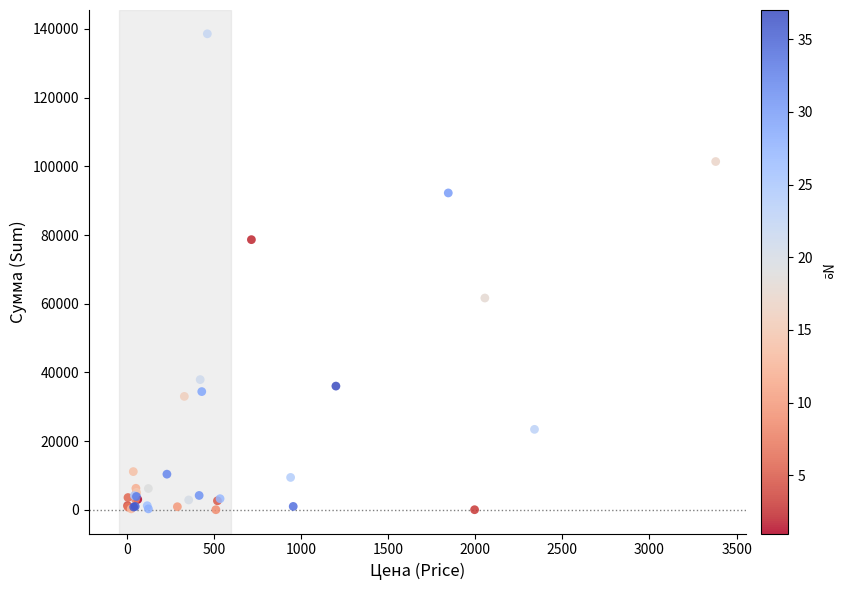

What Y value in the scatter plot is closest to 69300?

61650.0